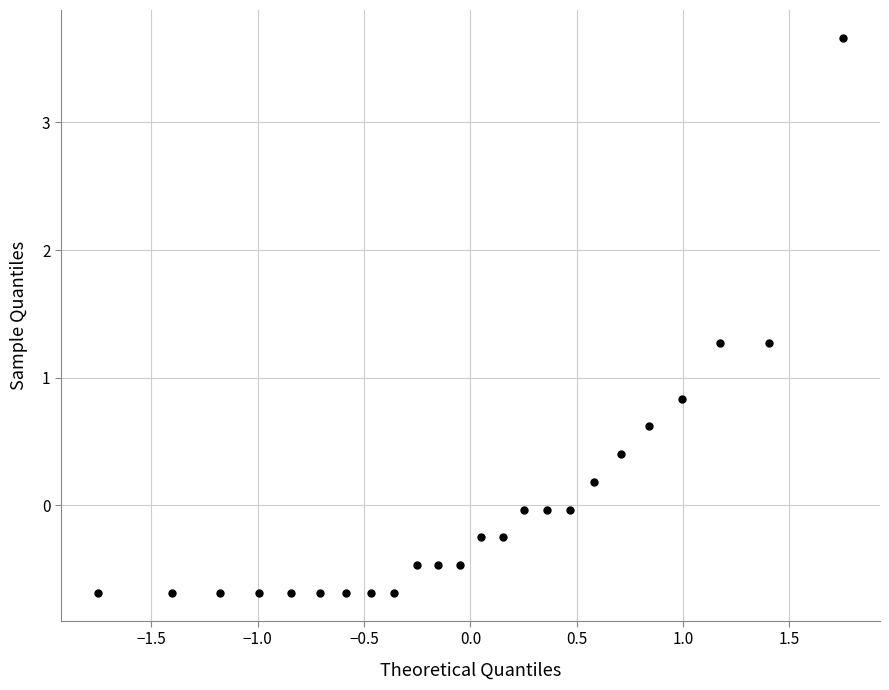

What is the range of X values (max minus min)?

3.5